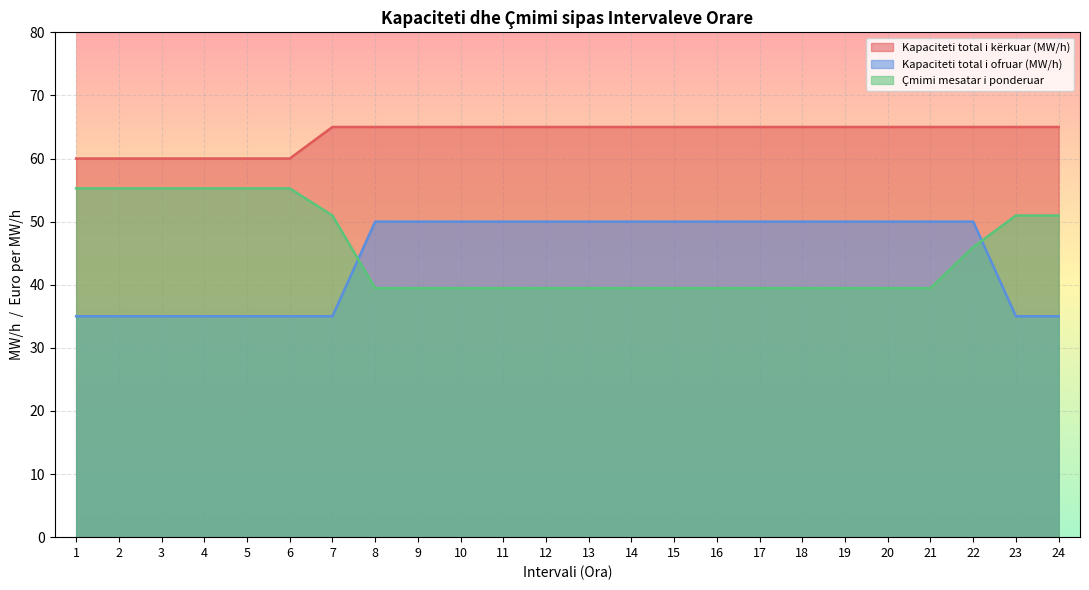

At which category is the sum across all series the highest?

22